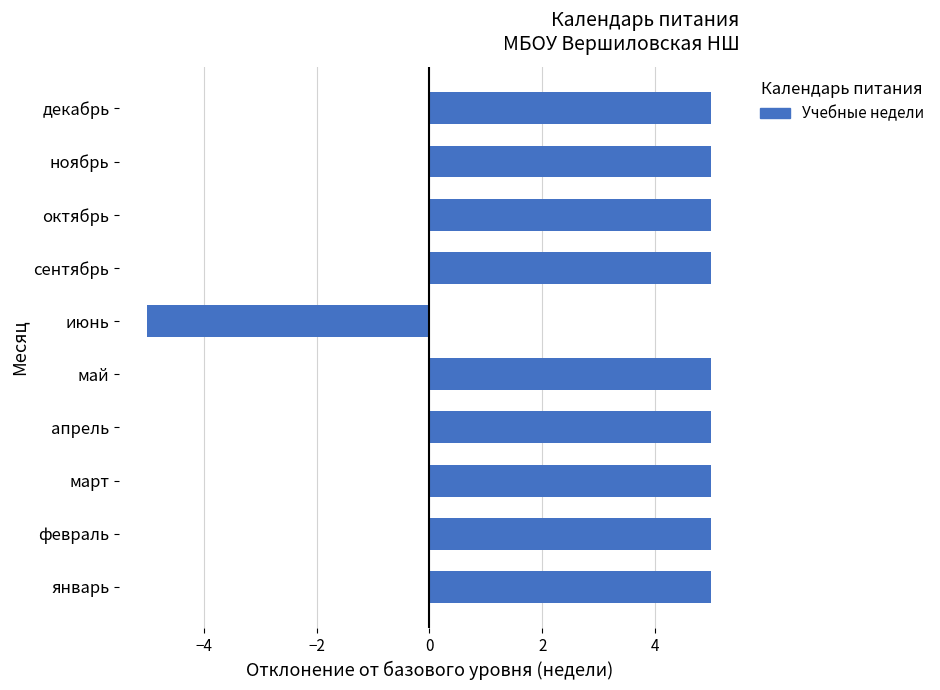

Reading top to bottom, what are all the values shown in this chart?

5	5	5	5	-5	5	5	5	5	5